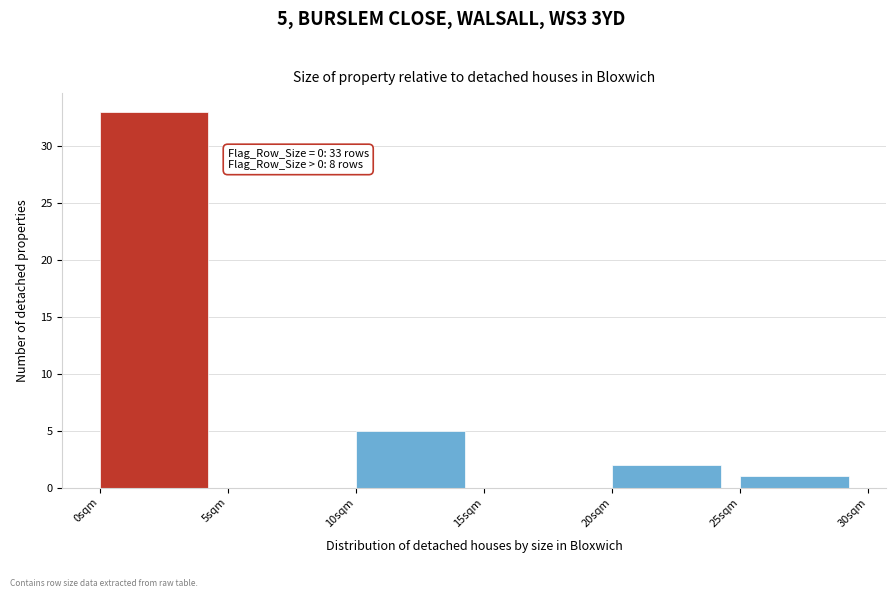

Over which range of the x-axis is the bar tallest?

0 to 5